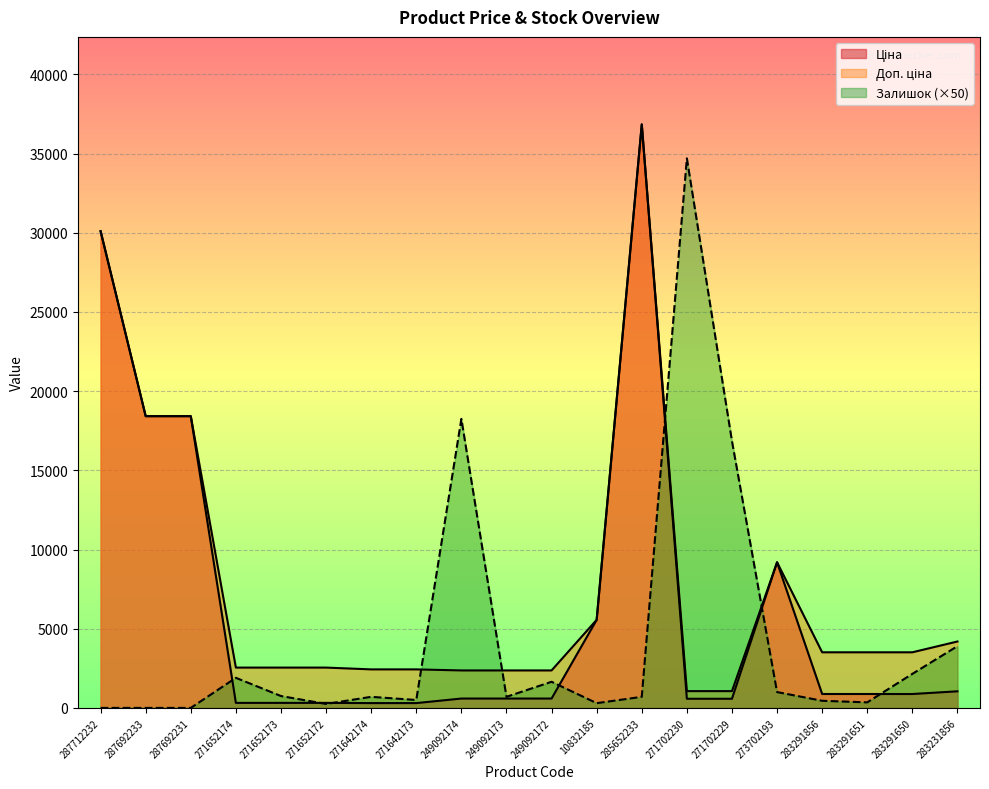

How many lines are shown in the chart?

3